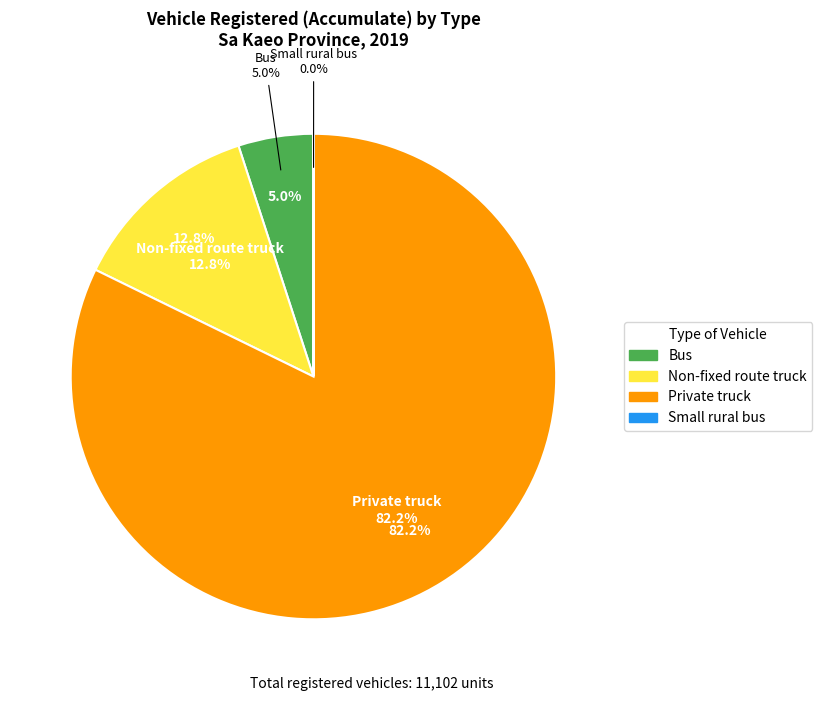

What percentage do Private truck and Non-fixed route truck together represent?

95.0%